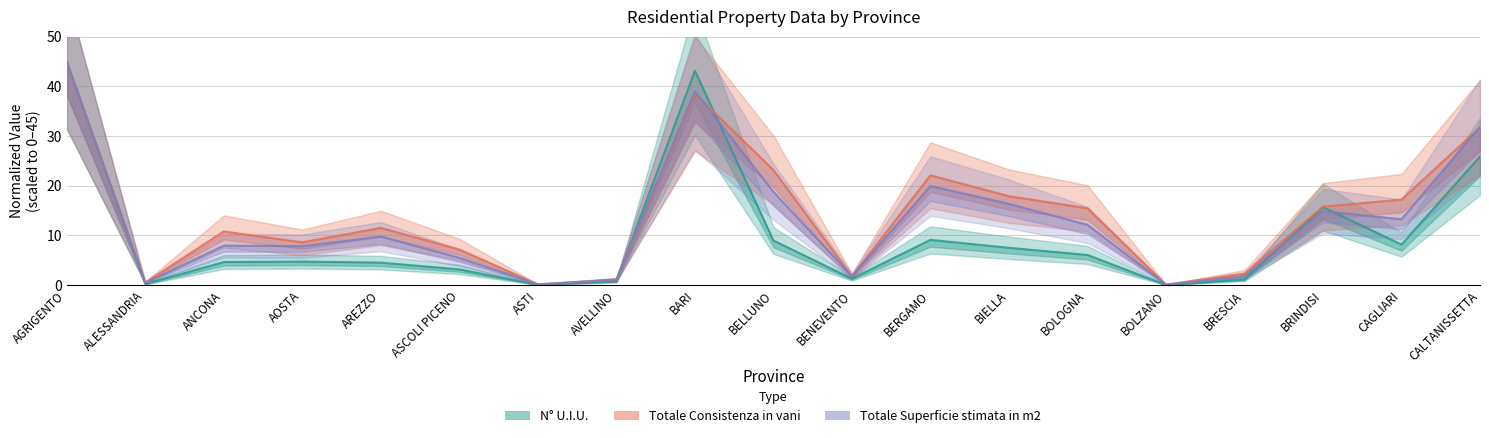

True or false: Totale Superficie stimata in m2 has a value of 9.8 at AREZZO.

True